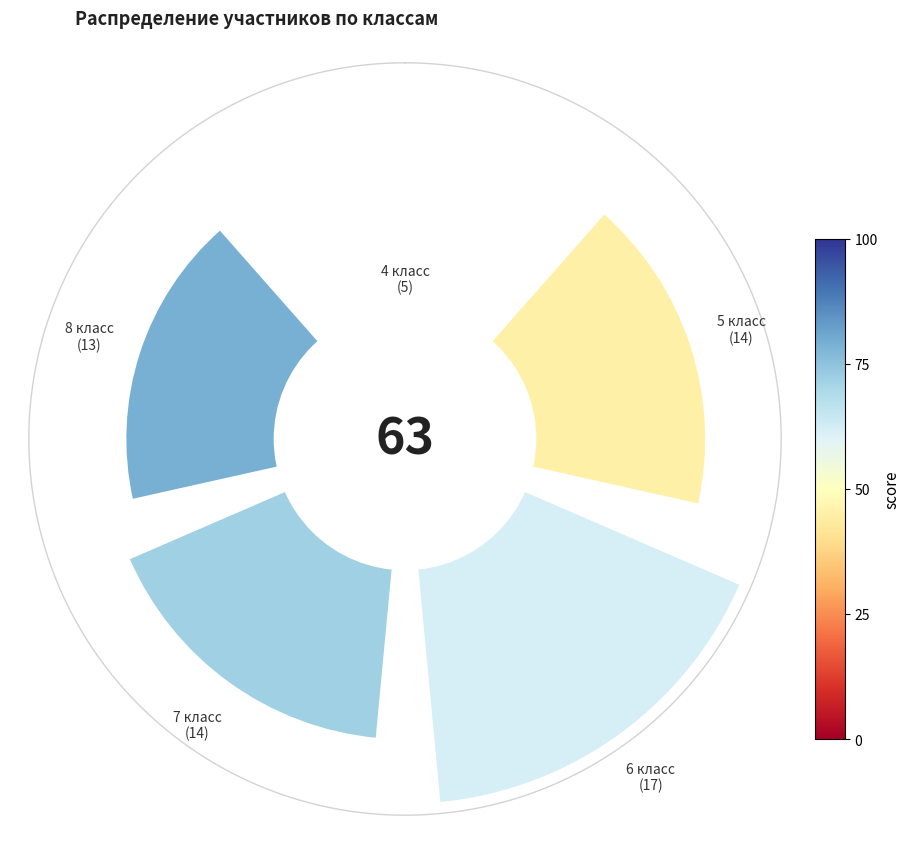

Is 7 the majority of the pie?

No